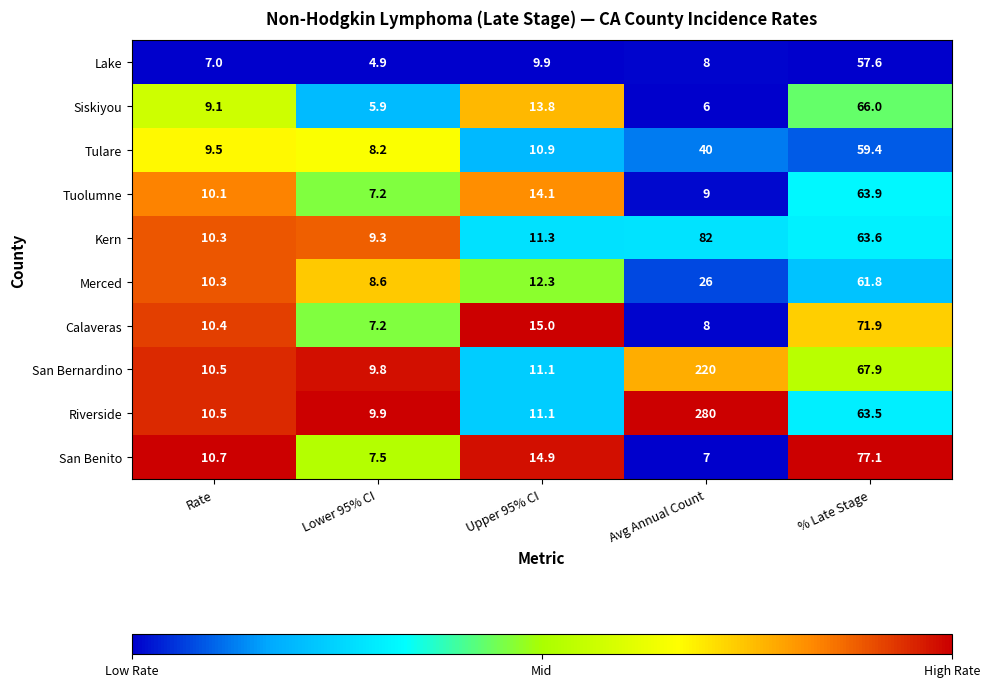

At which category does the chart reach its peak across all series?

Avg Annual Count